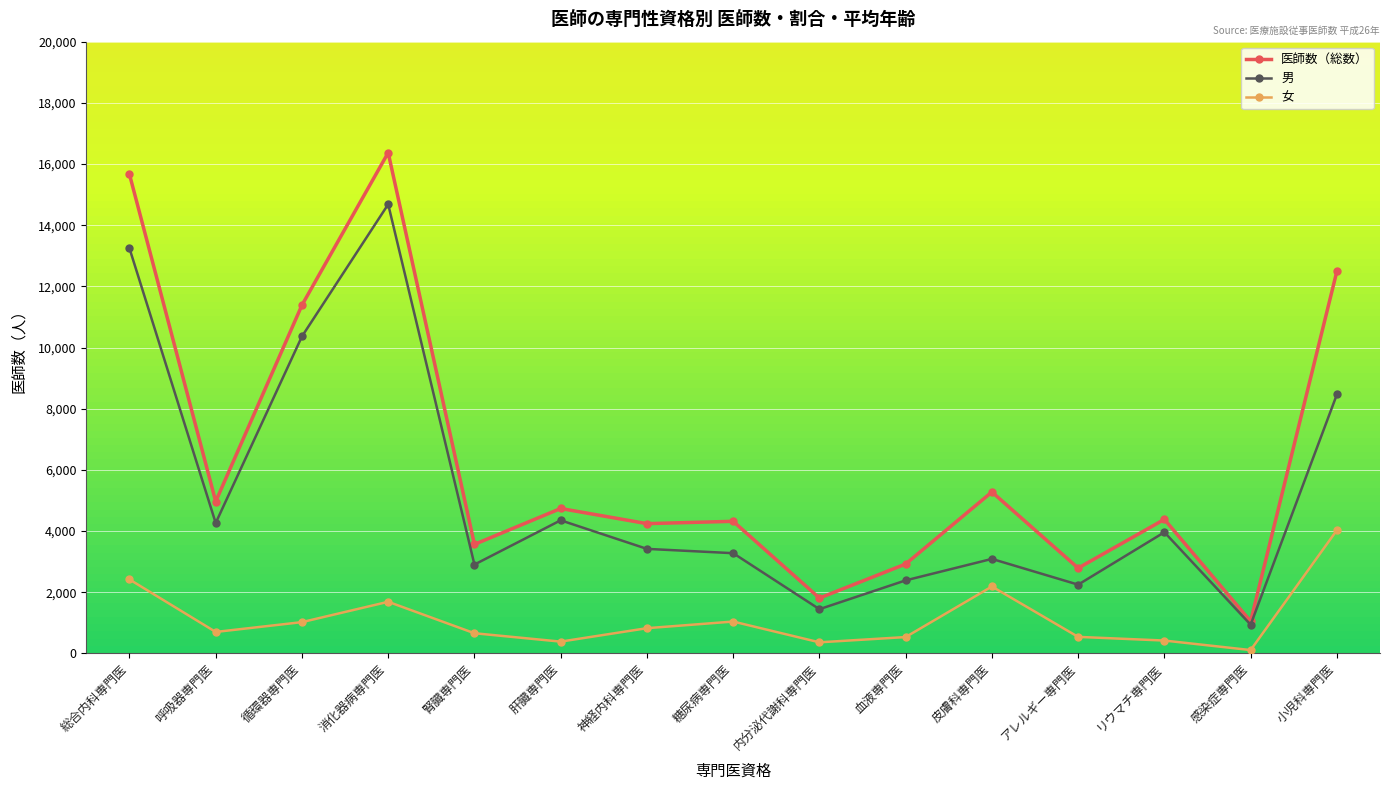

At which category does 男 reach its first local peak?

消化器病専門医